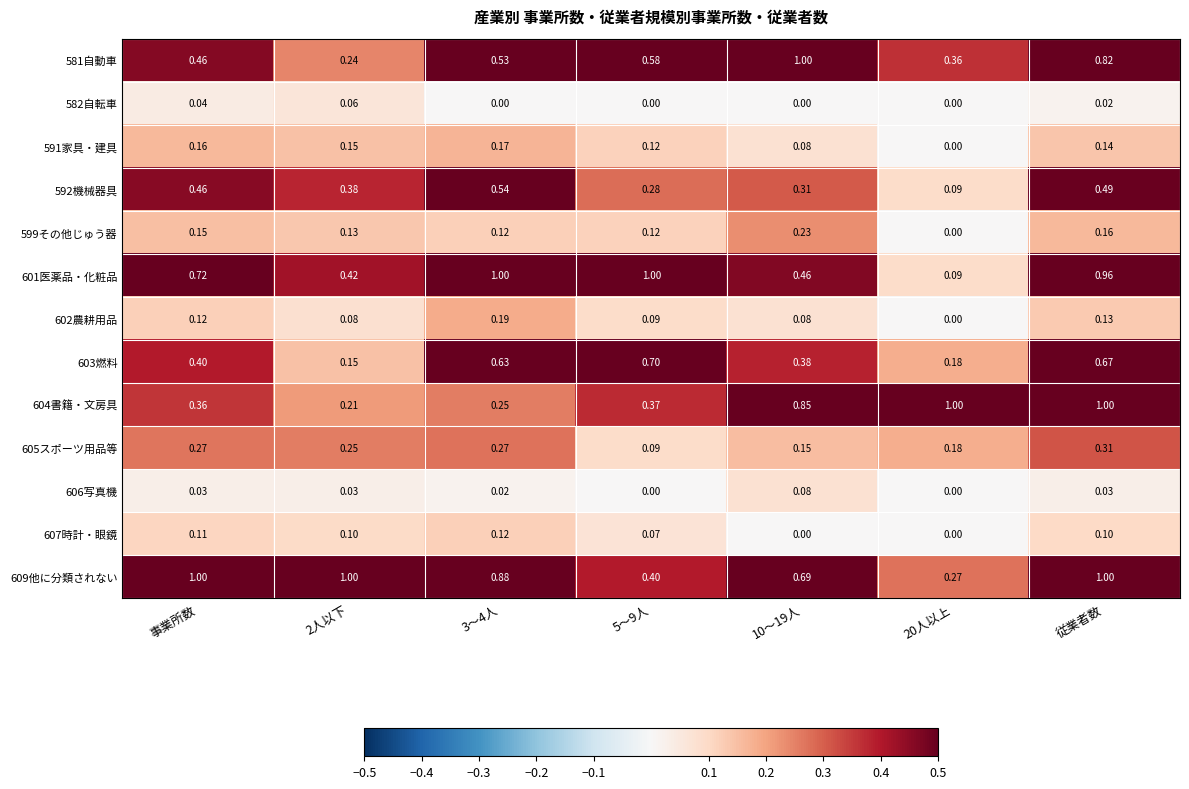

At which category is the sum across all series the highest?

従業者数